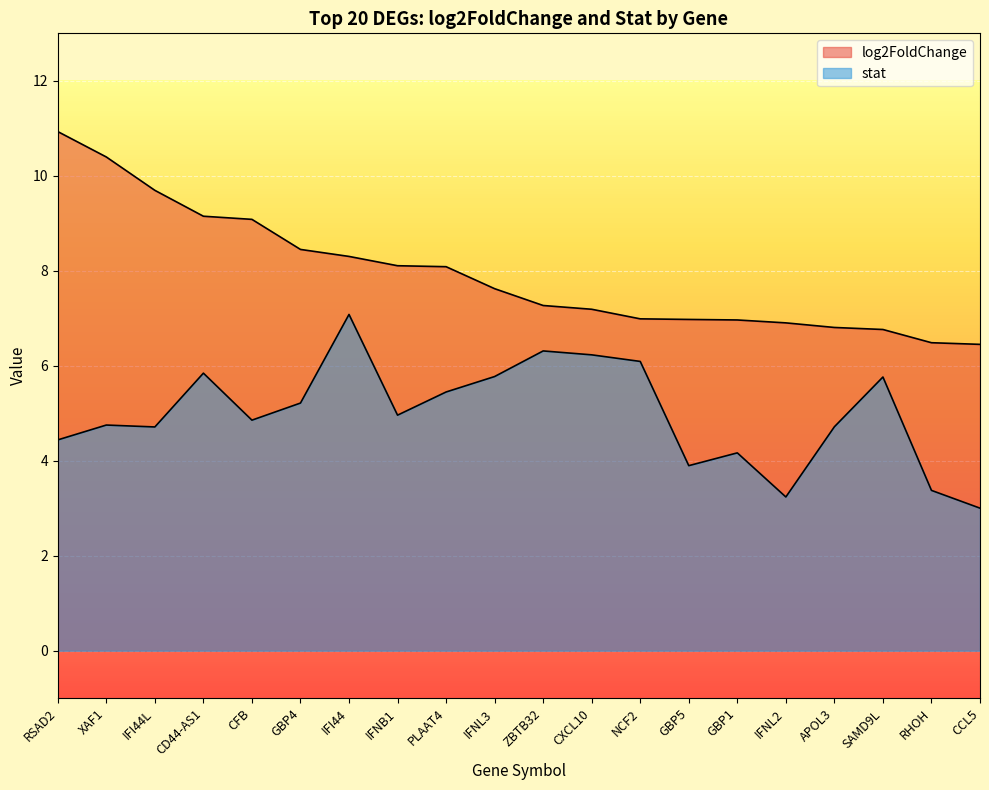

True or false: log2FoldChange and stat intersect in this chart.

False